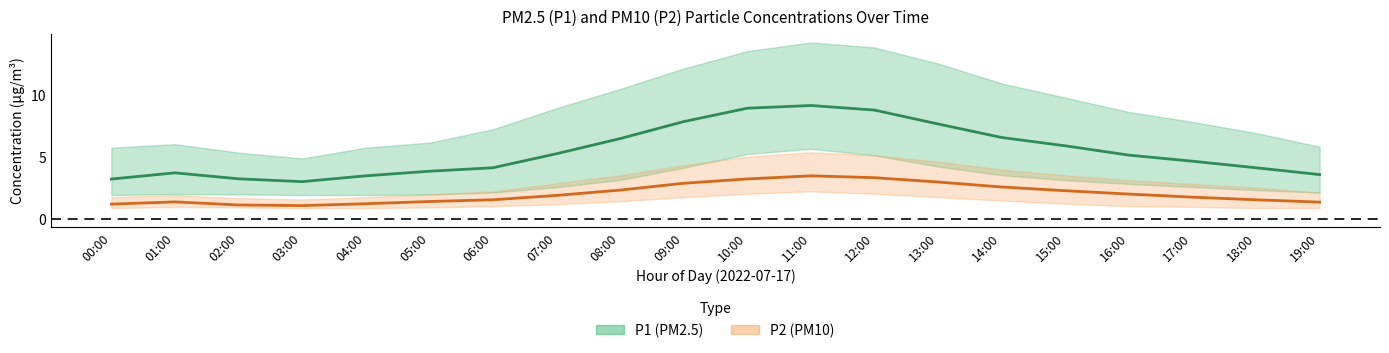

At 11:00, list the series in order from largest to smallest.

P1 (PM2.5) mean, P2 (PM10) mean